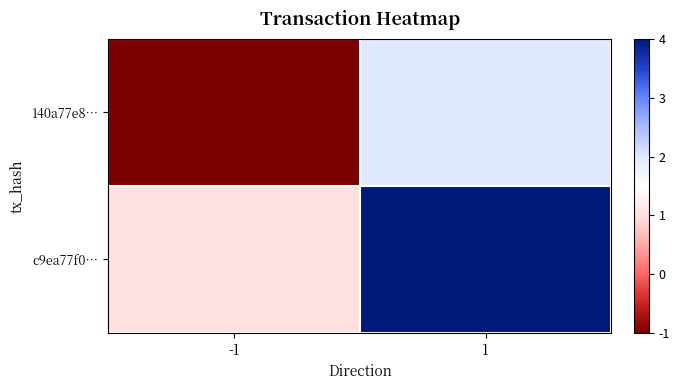

What is the difference between the highest and lowest values at -1?

2